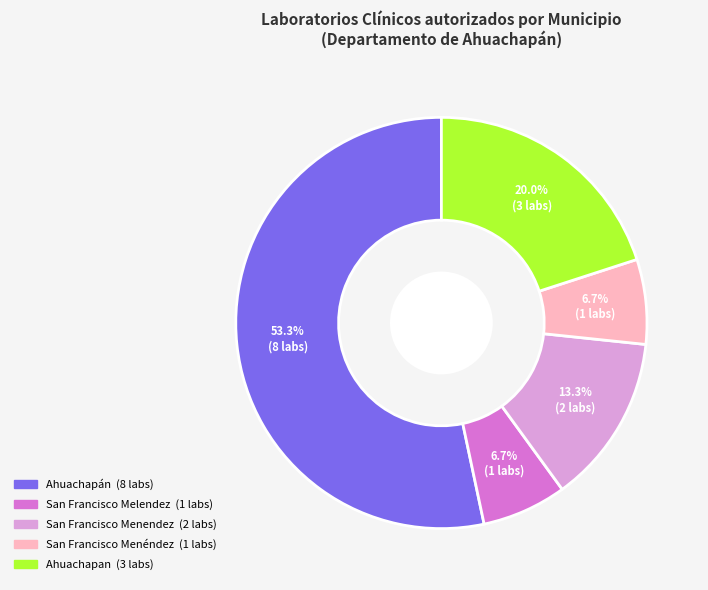

Is the sum of Ahuachapan and San Francisco Menendez greater than half?

No